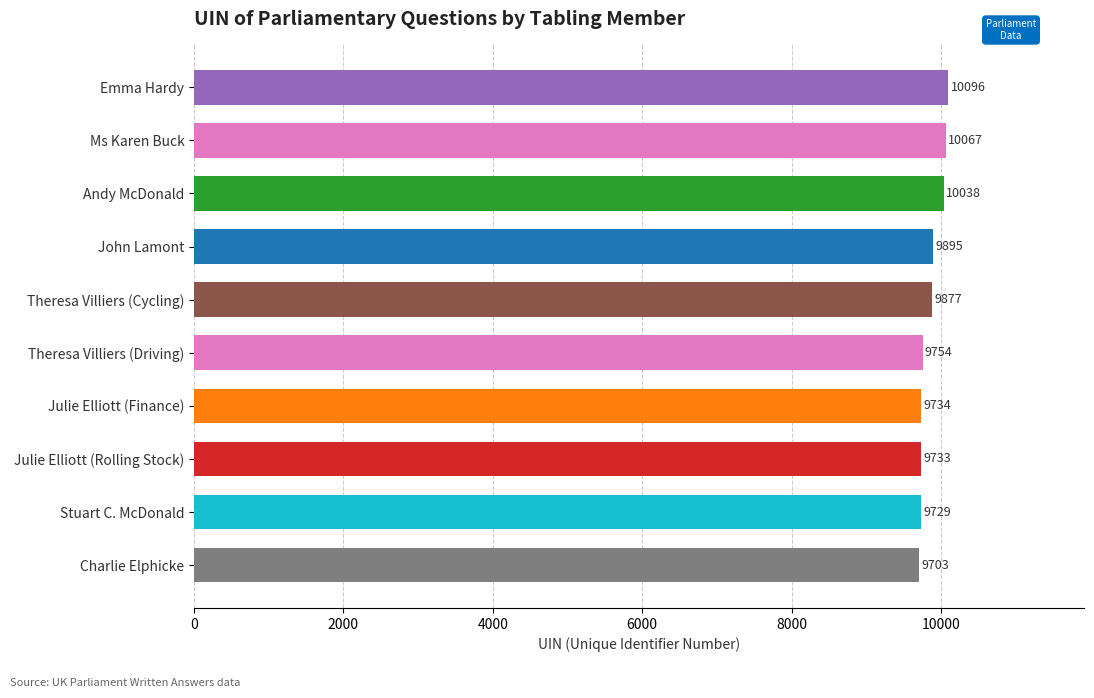

Reading bottom to top, list all the values displayed in this chart.

9703	9729	9733	9734	9754	9877	9895	10038	10067	10096